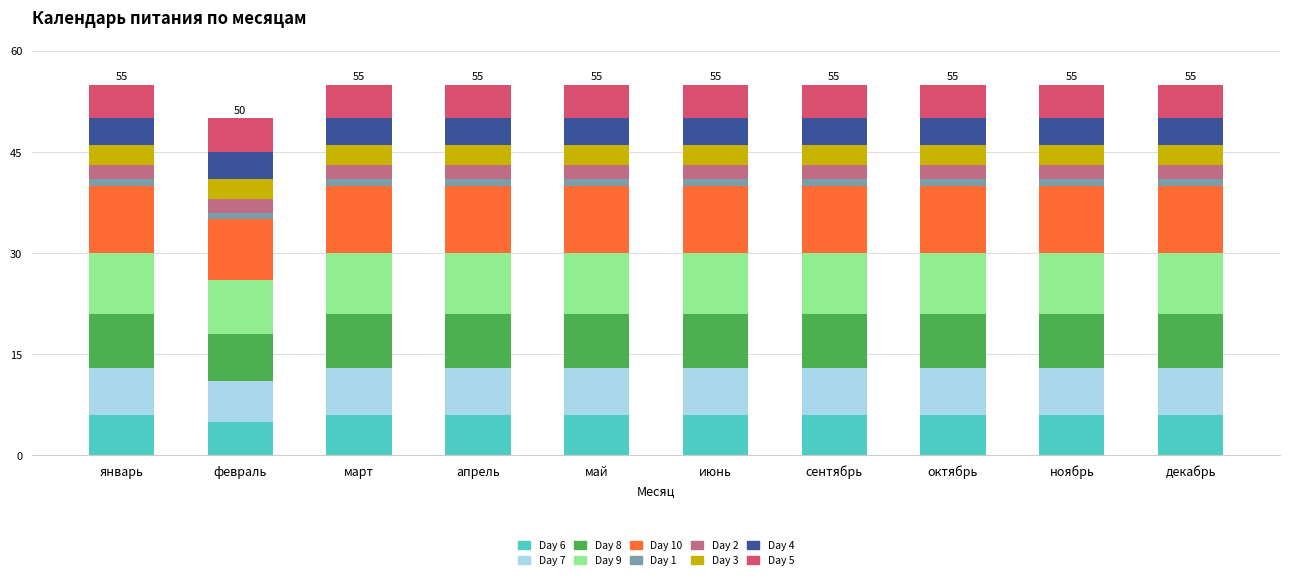

True or false: Day 6 has a value of 2 at апрель.

False